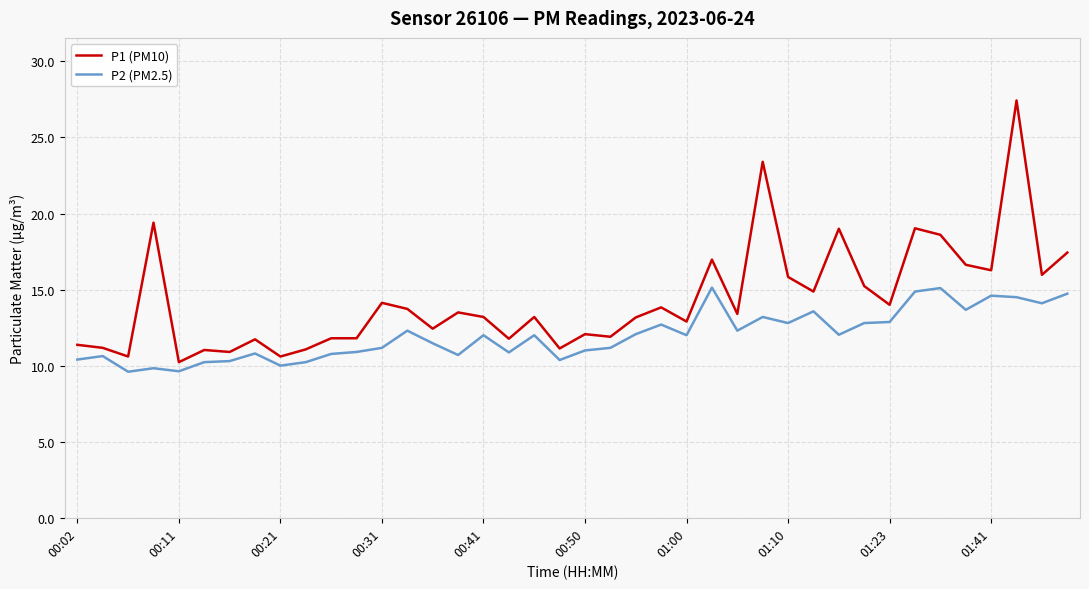

Which series has the widest spread of values?

P1 (PM10)